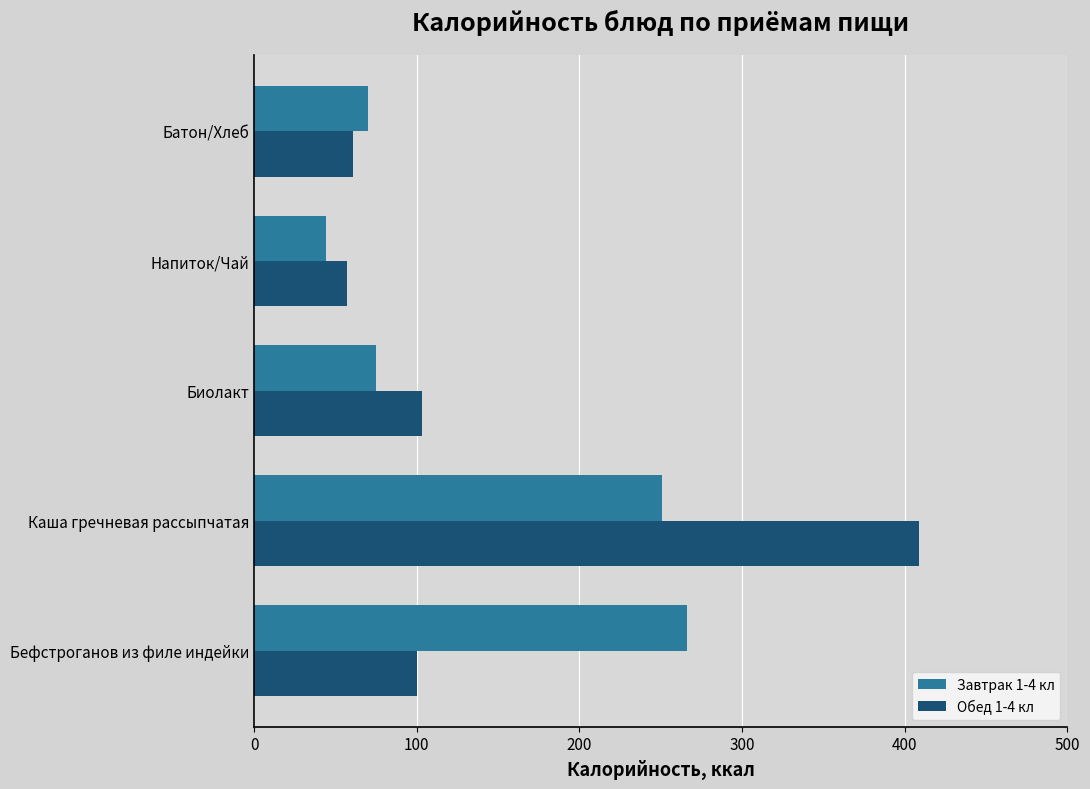

At which label does Завтрак 1-4 кл reach its peak?

Бефстроганов из филе индейки